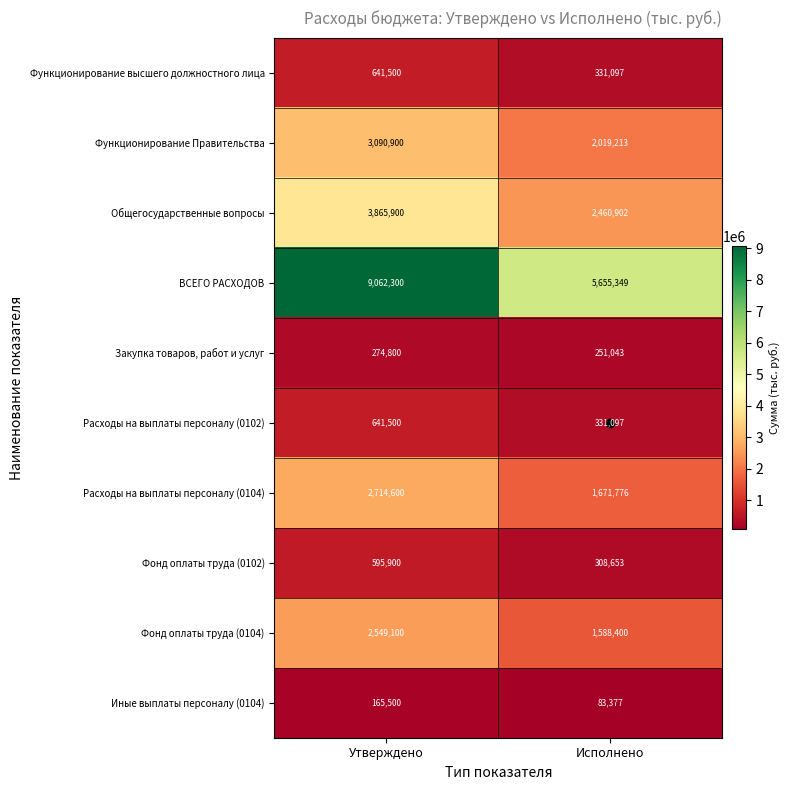

What is the difference between the maximum and minimum values in the Фонд оплаты труда (0104) series?

960700